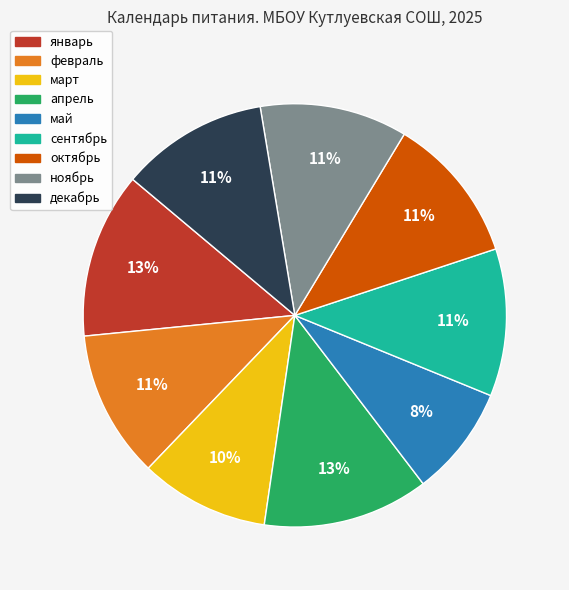

To the nearest percent, what is the average slice percentage?

11%